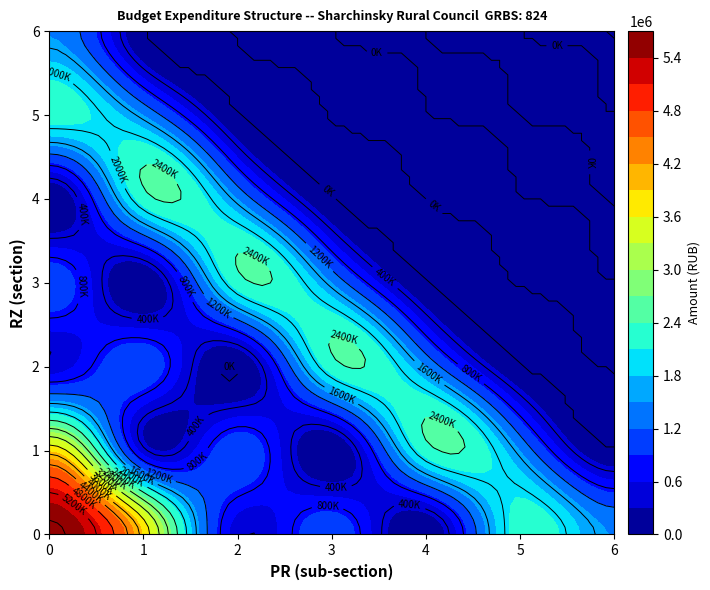

Is the value of 5 at 9 greater than the value of 4 at 1?

No